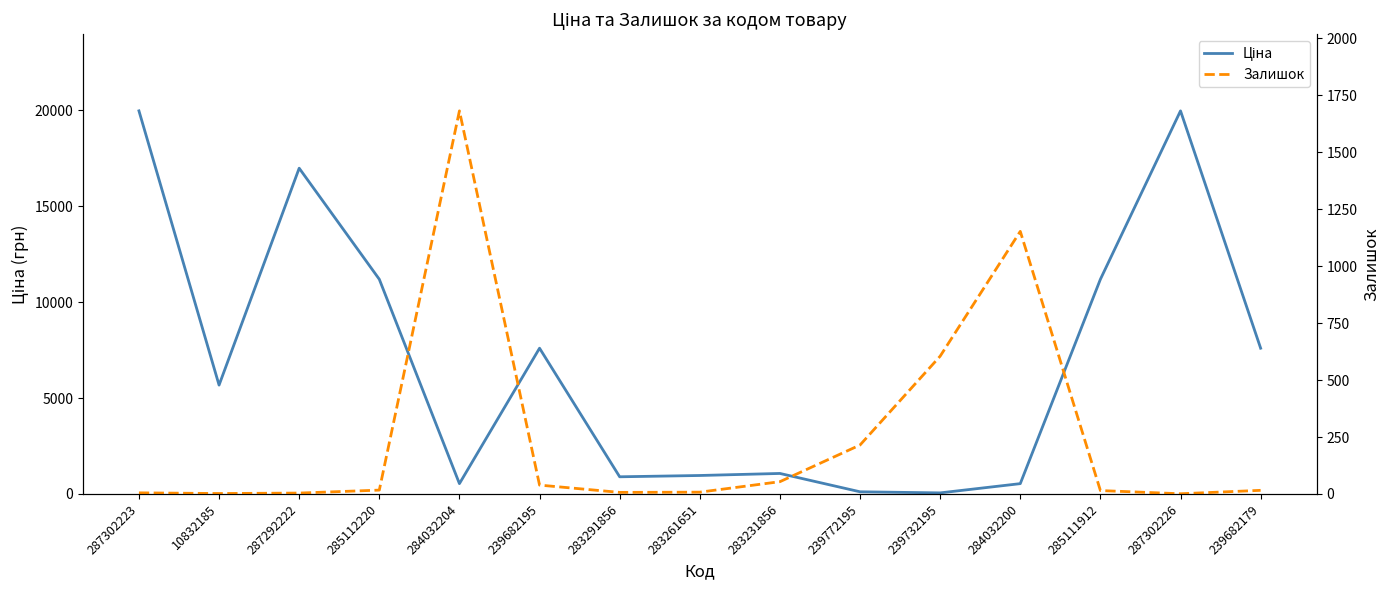

What is the difference between the second highest and second lowest values in the Залишок series?

1151.0